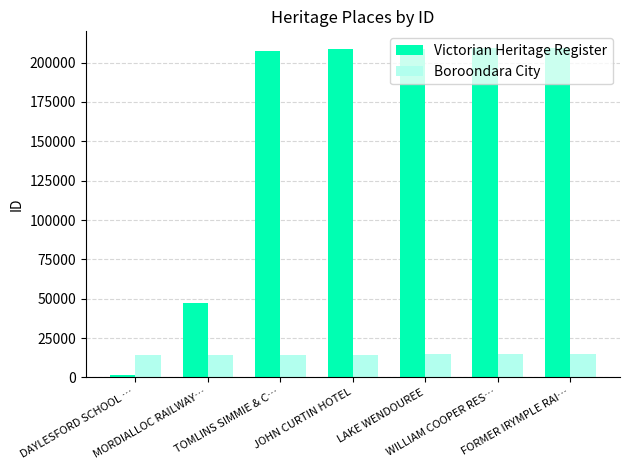

Rank the series by their average value, from highest to lowest.

Victorian Heritage Register, Boroondara City